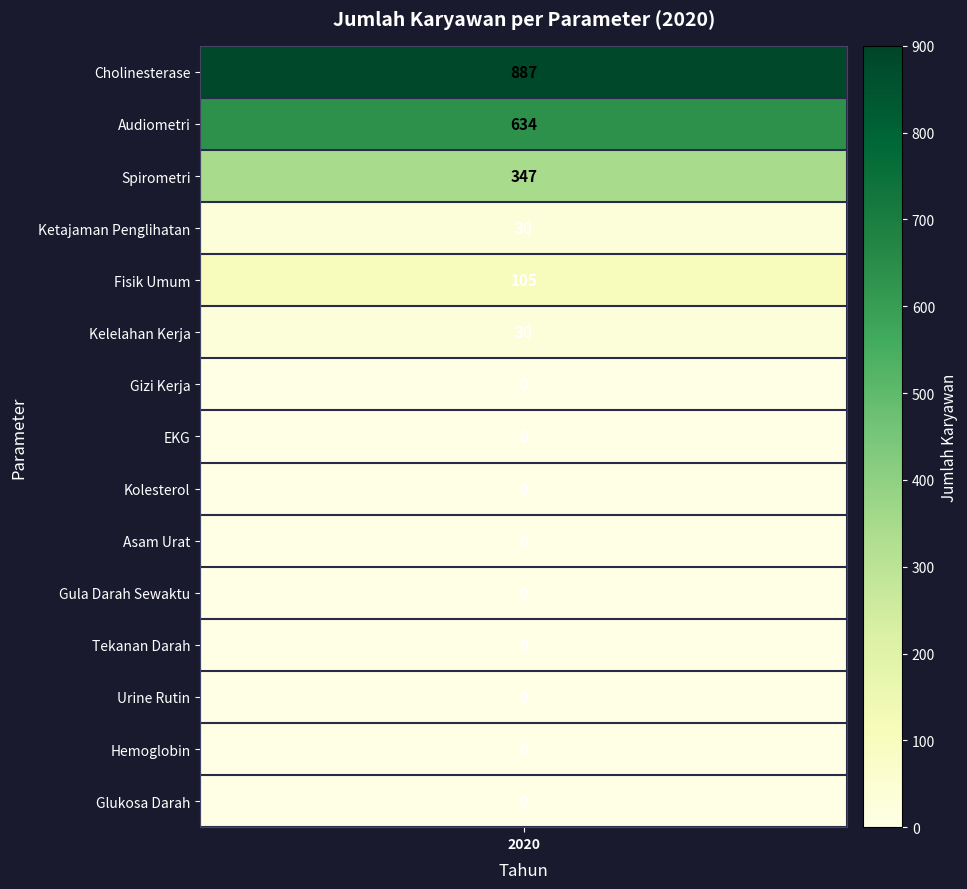

True or false: the data shows 105 at Fisik Umum.

True